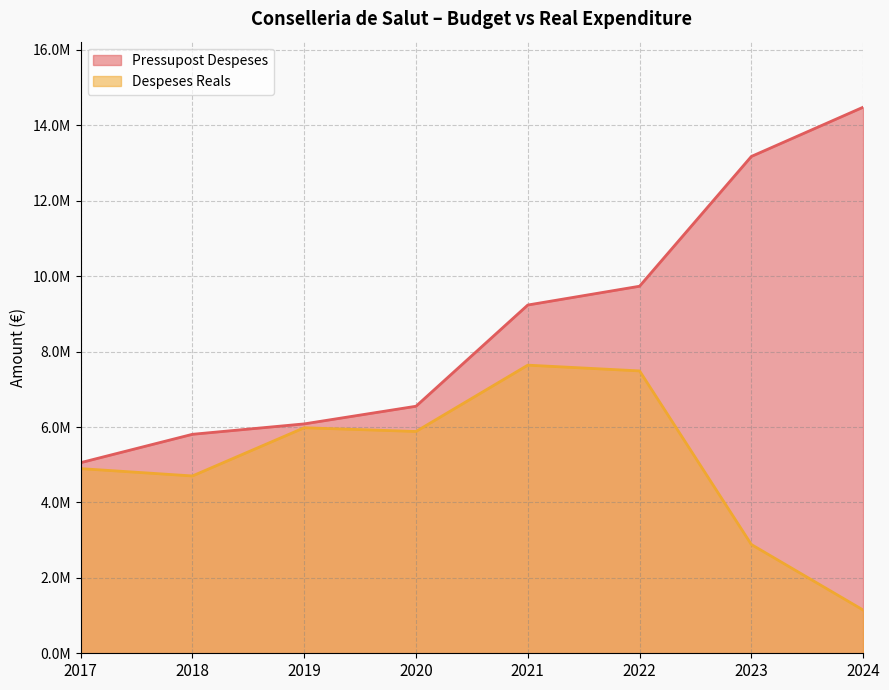

What value does the Pressupost Despeses series have at 2018?

5807557.0